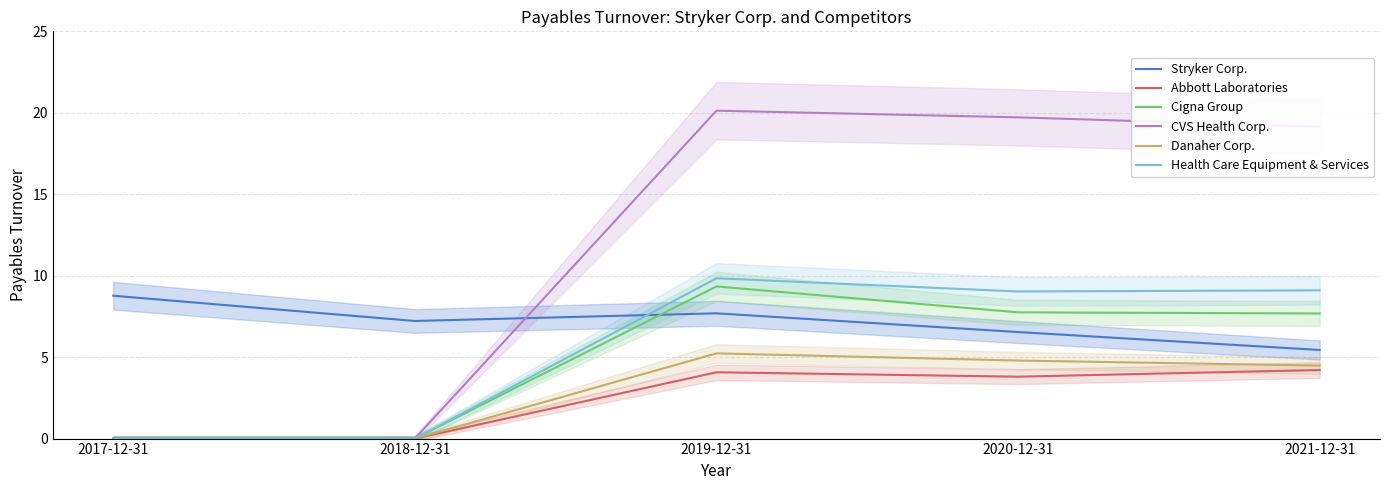

What are all the series names shown in the legend?

Stryker Corp., Abbott Laboratories, Cigna Group, CVS Health Corp., Danaher Corp., Health Care Equipment & Services